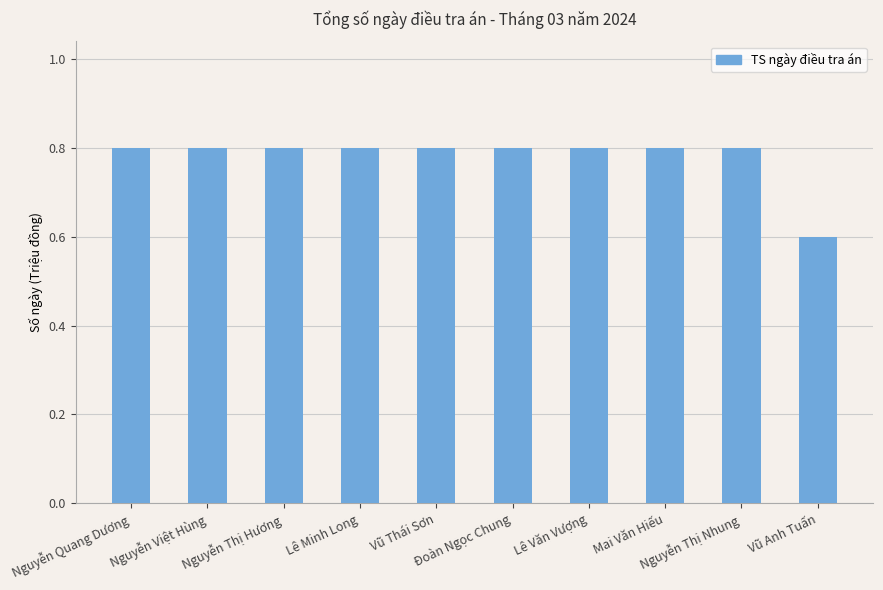

What is the maximum value shown in the chart?

0.8